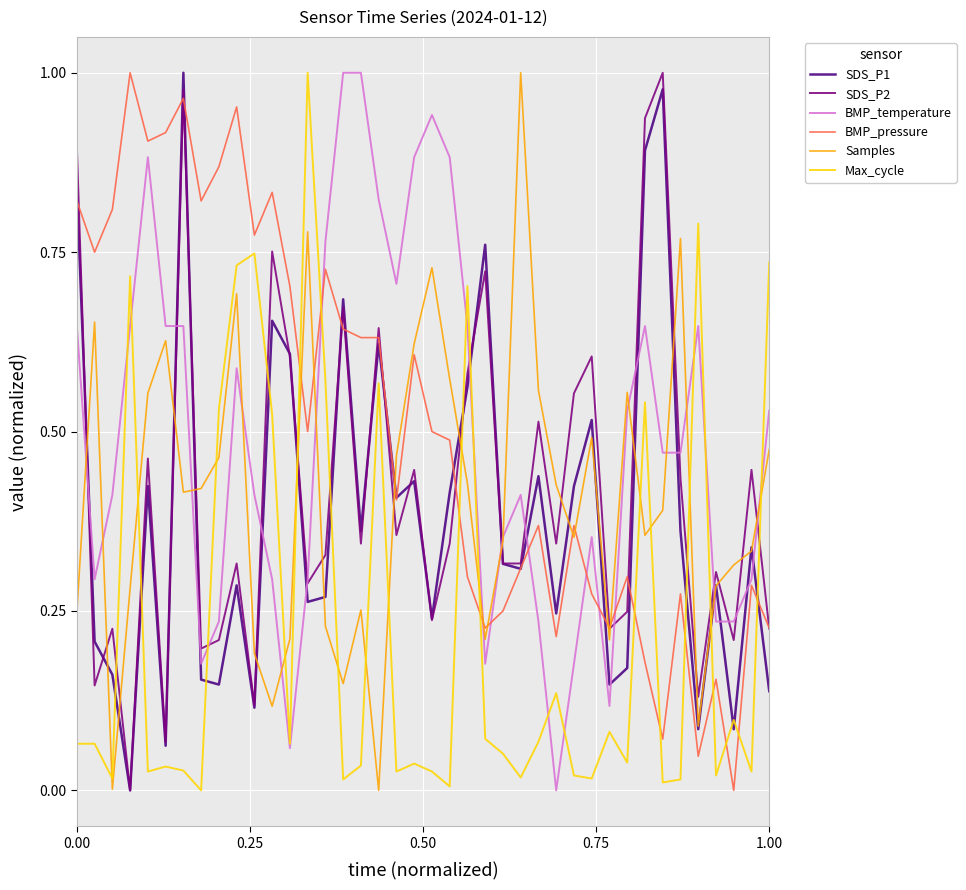

True or false: SDS_P2 and Samples intersect in this chart.

True